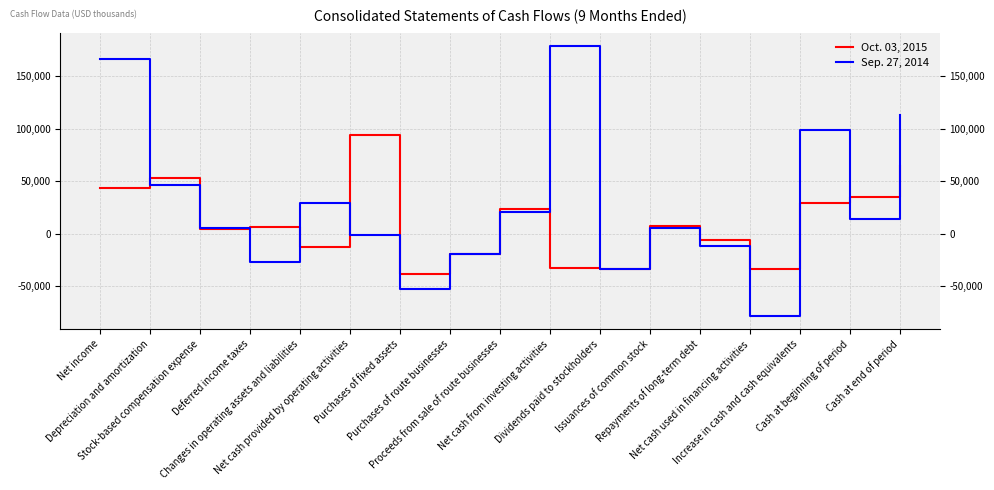

What is the minimum value shown in the chart?

-78030